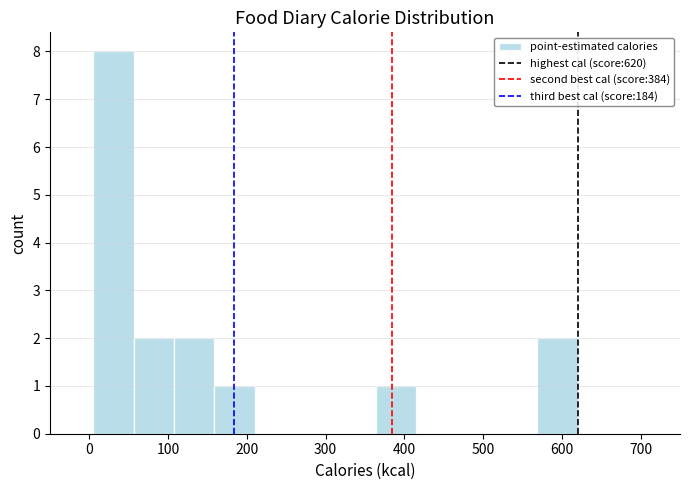

Which range on the x-axis has the tallest bar?

10 to 60